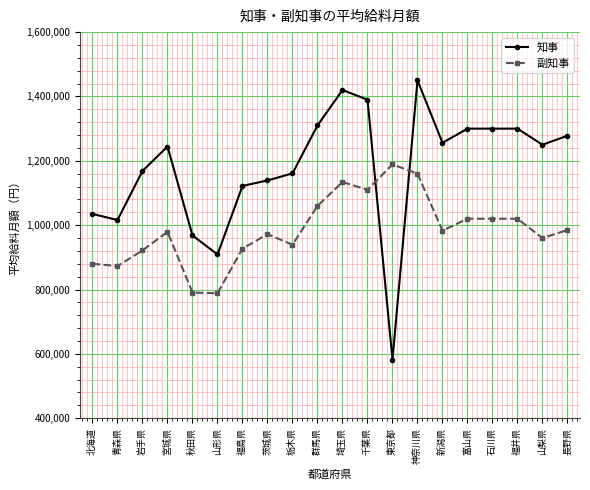

What are all the series names shown in the legend?

知事, 副知事